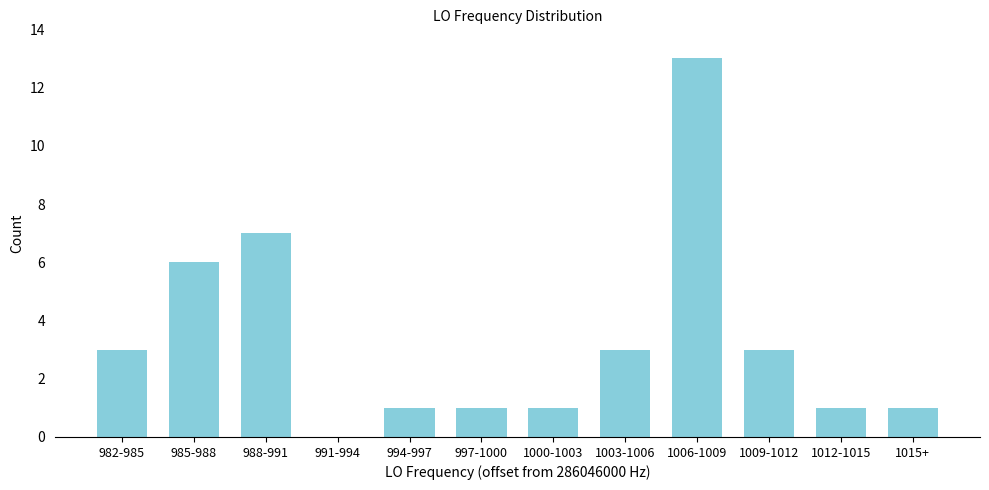

Reading right to left, what are all the values shown in this chart?

1015+=1	1012-1015=1	1009-1012=3	1006-1009=13	1003-1006=3	1000-1003=1	997-1000=1	994-997=1	991-994=0	988-991=7	985-988=6	982-985=3